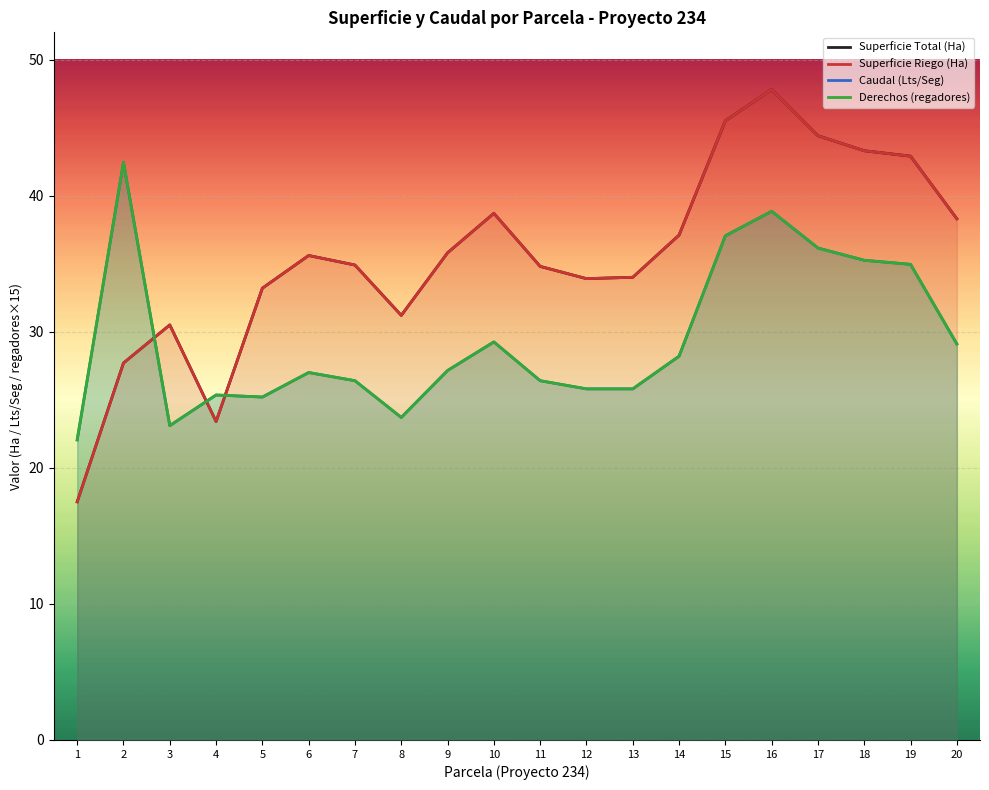

Read the Superficie Total (Ha) value at 5.

33.2